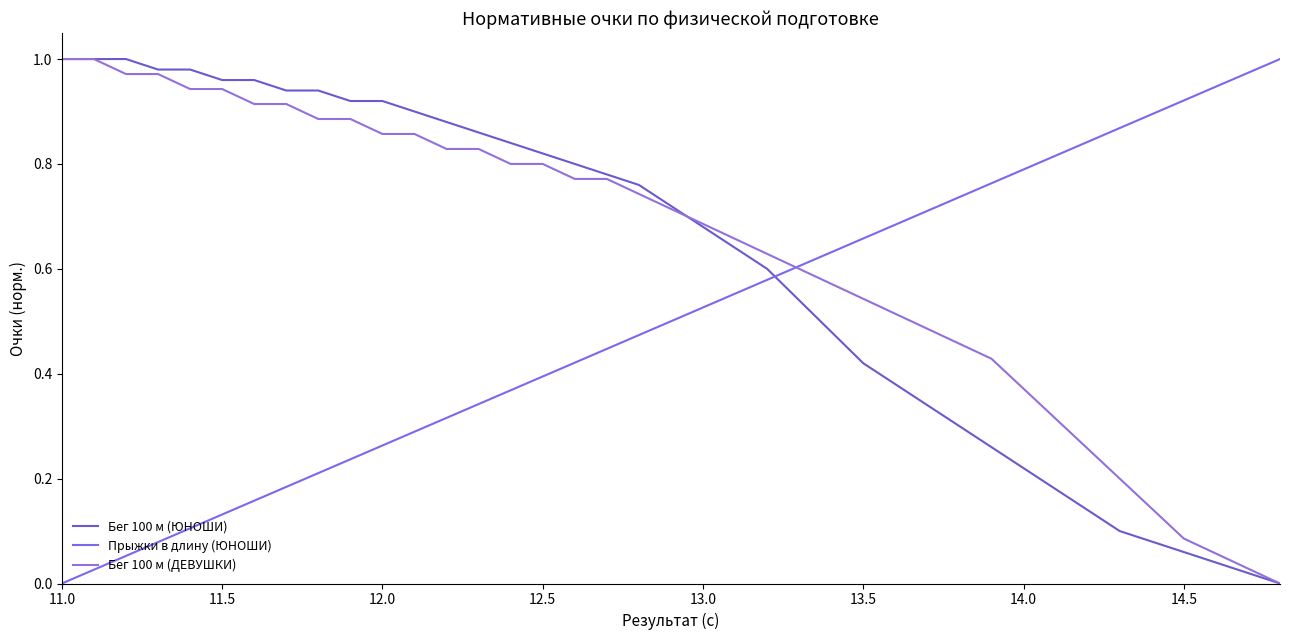

List the series in order of their overall mean, highest first.

Бег 100 м (ДЕВУШКИ), Бег 100 м (ЮНОШИ), Прыжки в длину (ЮНОШИ)